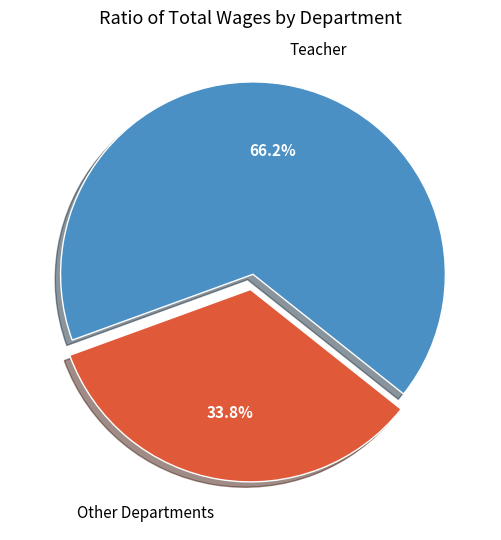

What portion of the pie excludes Other Departments?

66.2%